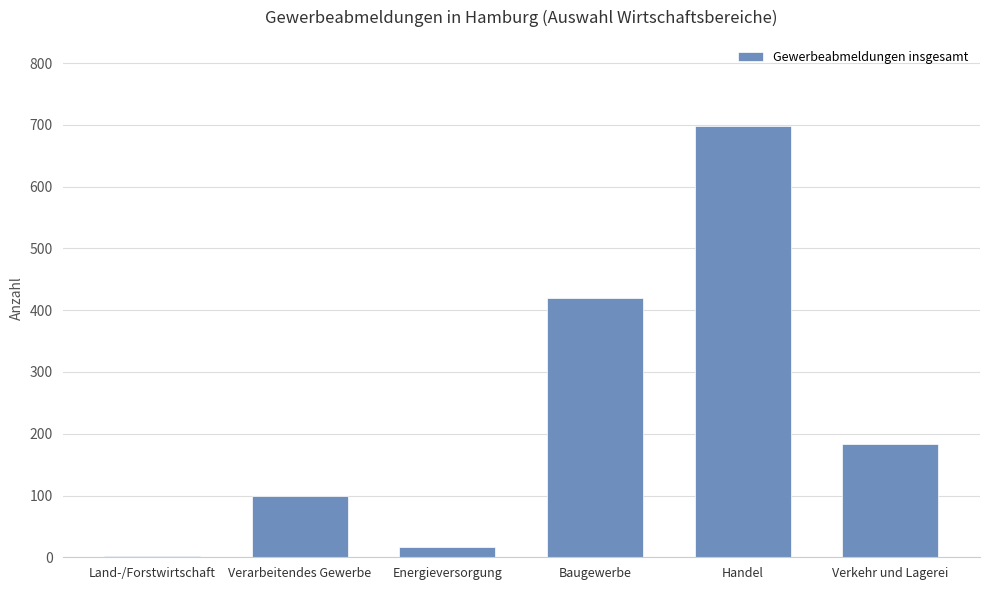

What is the maximum value shown in the chart?

698